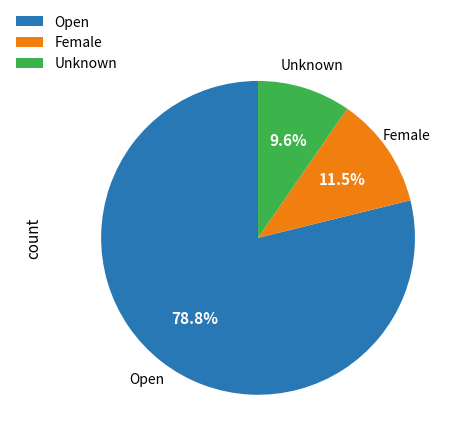

The Open slice represents 79% of the pie. True or false?

True